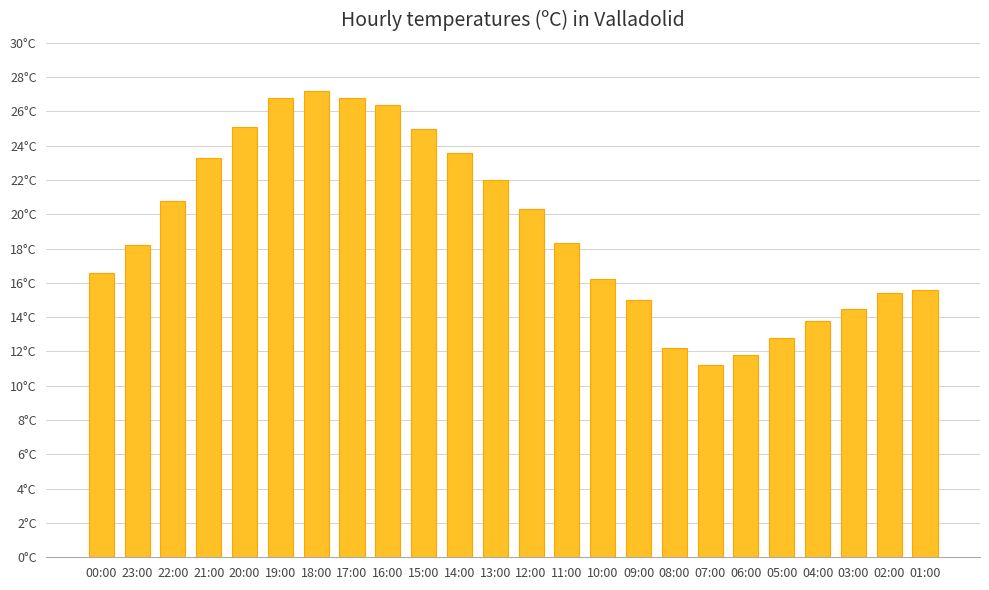

Which category has the highest value across all series?

18:00